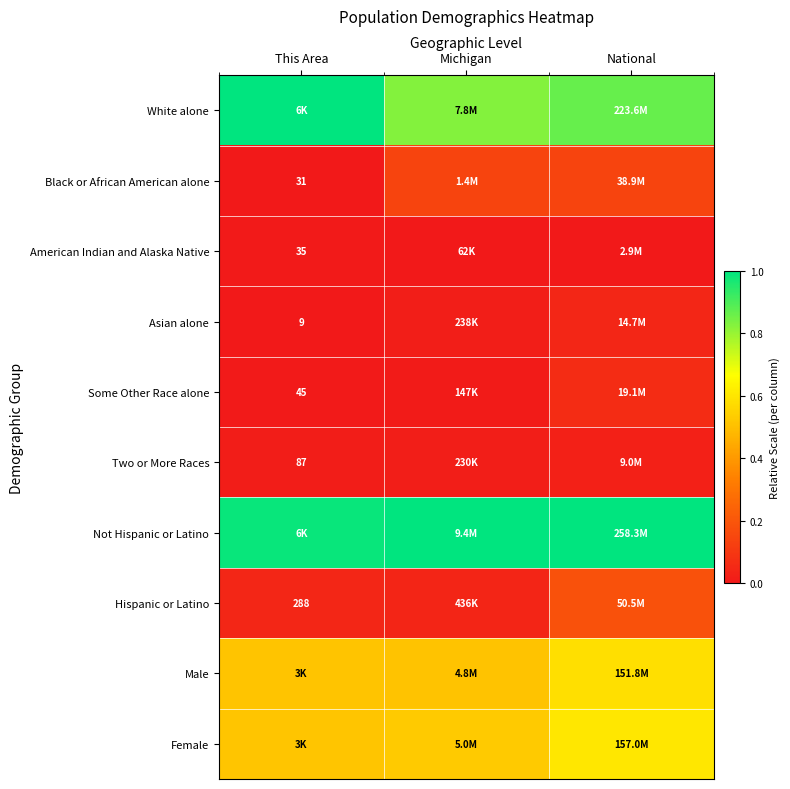

At which label is Not Hispanic or Latino closest to 0?

This Area